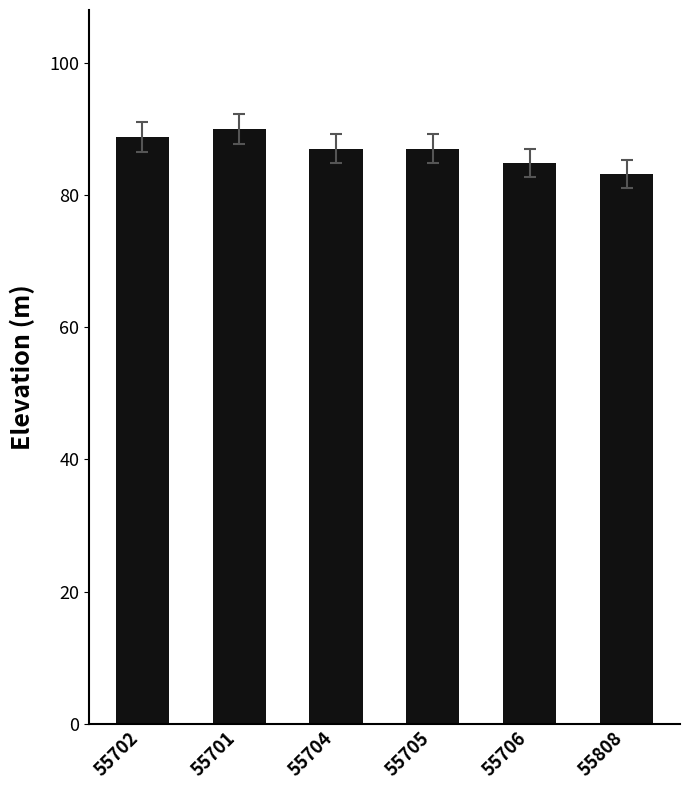

What position from the left is 55704?

3